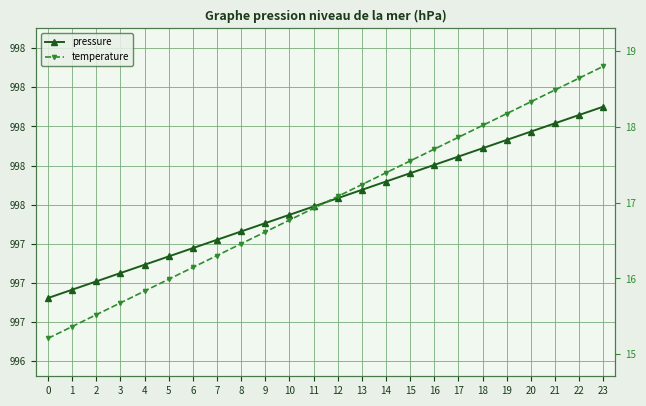

Which has a higher value, 15 or 5?

15